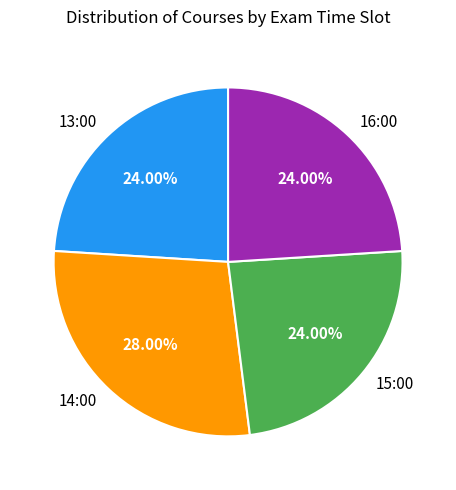

Is it true that 14:00 is 40% of the pie?

False